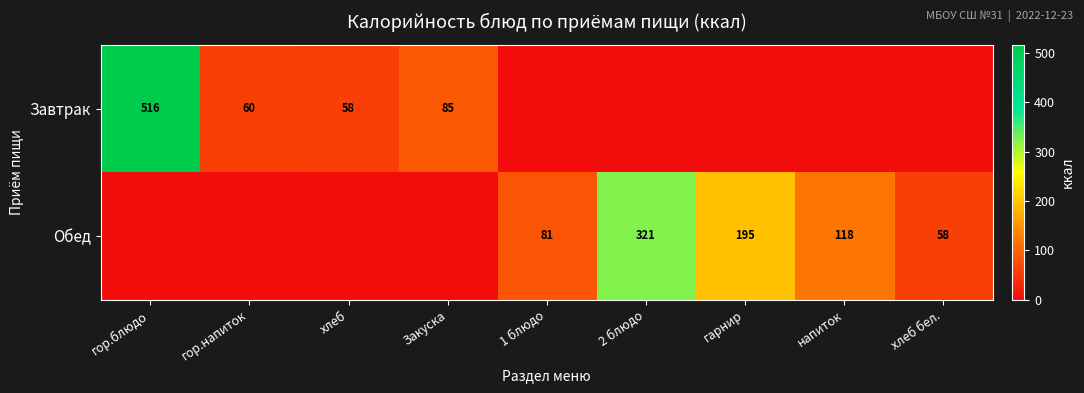

At how many categories does at least one series exceed 374?

1